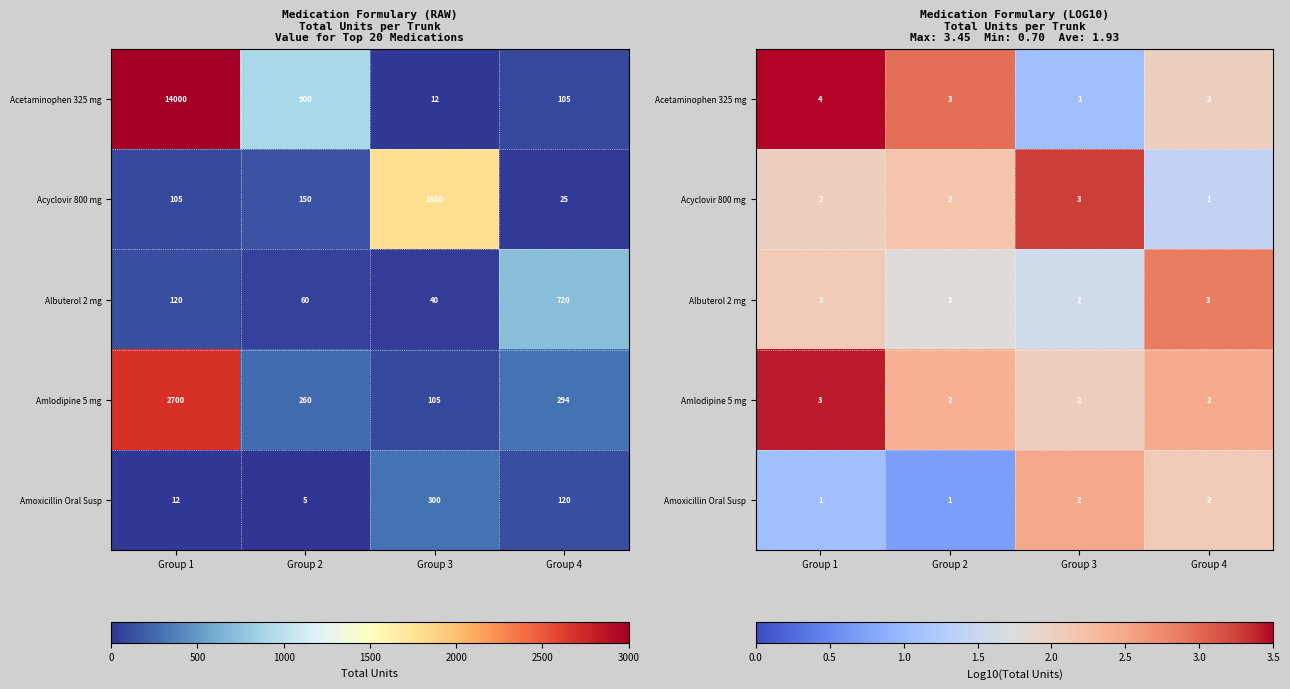

The value of Acetaminophen 325 mg at Group 3 is 1.1. True or false?

True